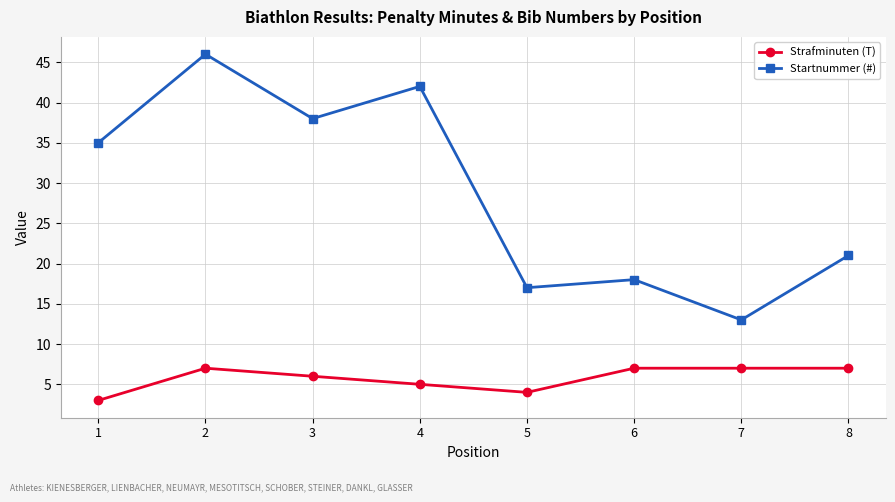

Which series has the widest spread of values?

Startnummer (#)